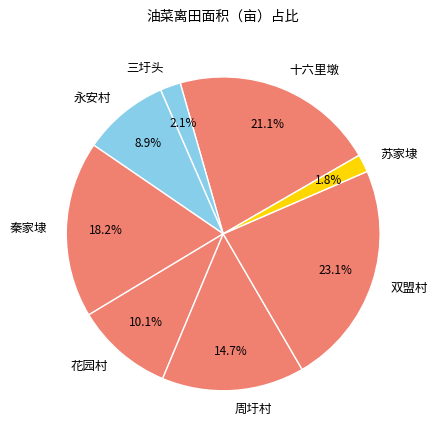

To the nearest percent, what is the combined percentage of 三圩头 and 花园村?

12%